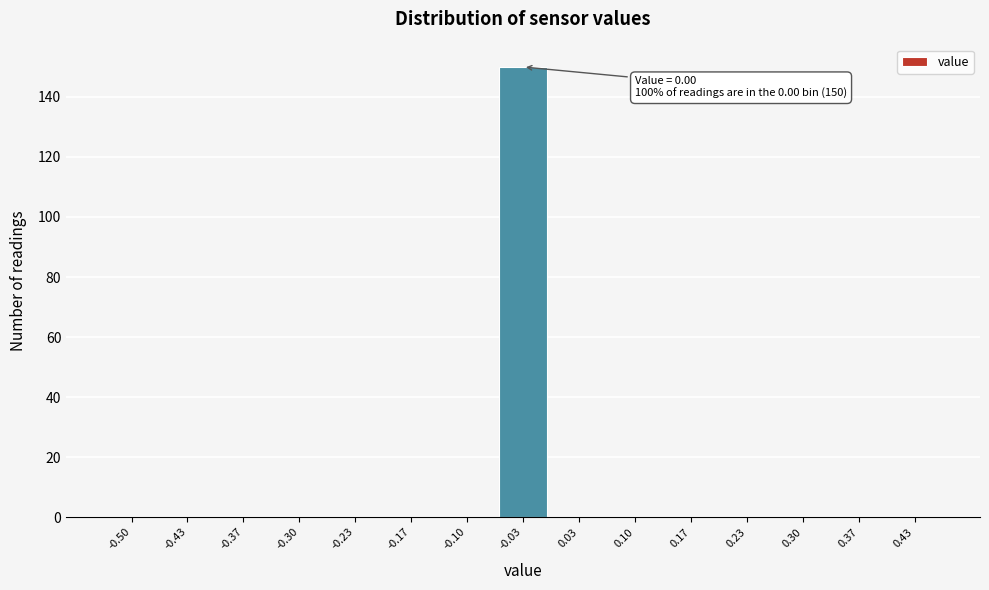

Reading left to right, extract all data points from this chart.

-0.50=0	-0.43=0	-0.37=0	-0.30=0	-0.23=0	-0.17=0	-0.10=0	-0.03=150	0.03=0	0.10=0	0.17=0	0.23=0	0.30=0	0.37=0	0.43=0